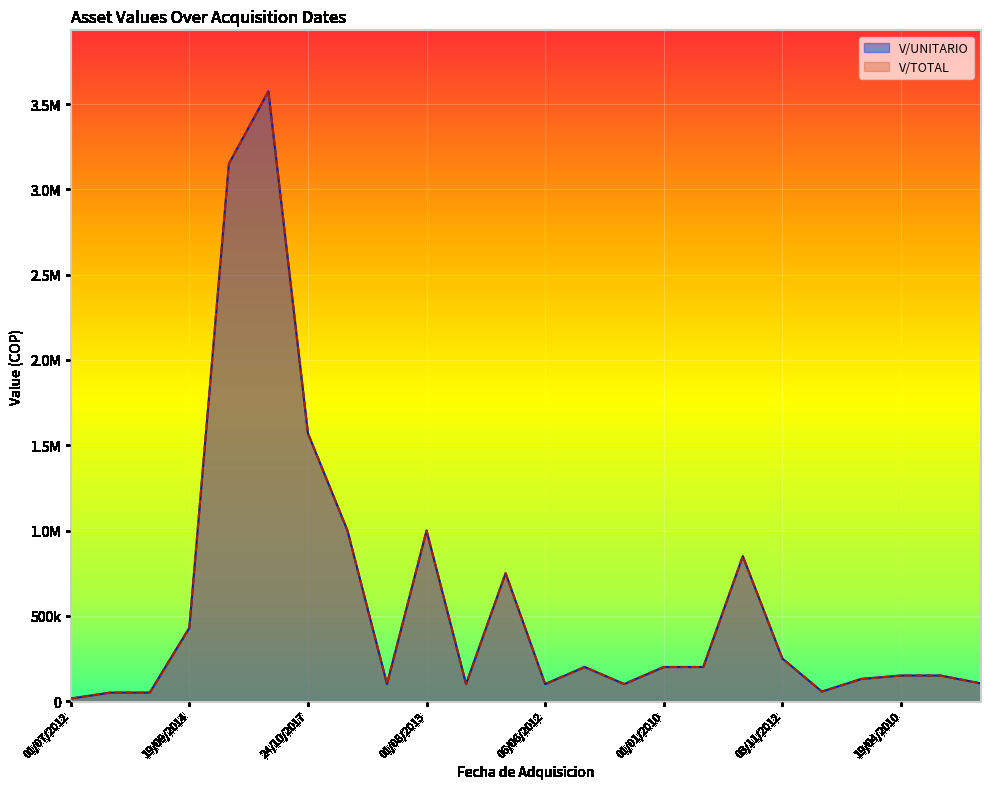

Count the number of data series in this chart.

2